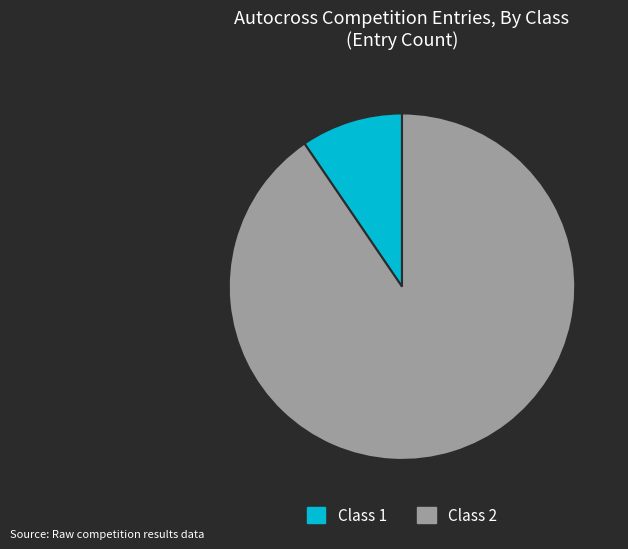

How many slices are in this pie chart?

2